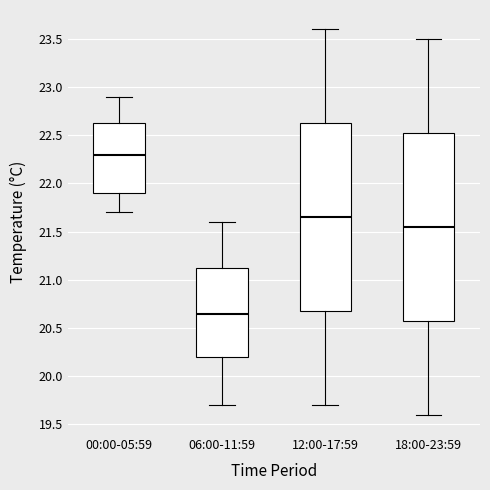

Where does the lower whisker of the box for 06:00-11:59 end on the y-axis? The values are not printed on the chart, so give them approximately, as read against the axis.

19.70